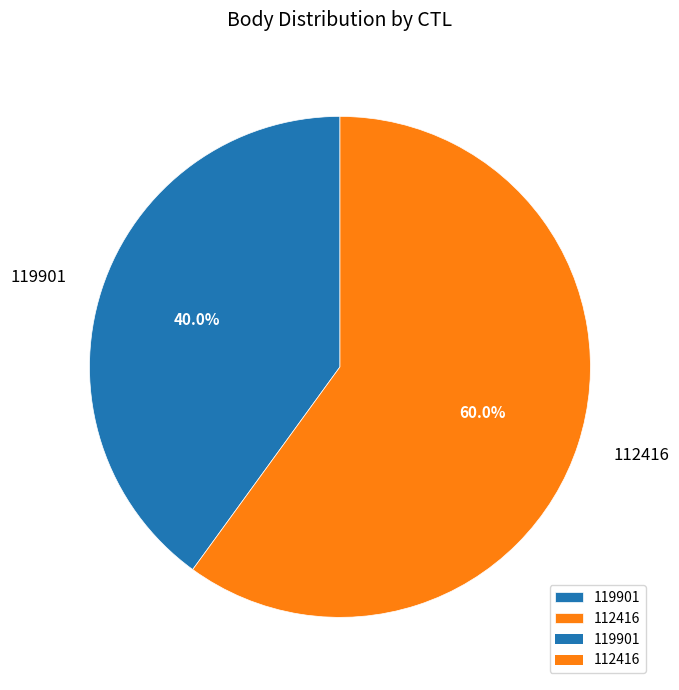

What portion of the pie excludes 119901?

60.0%